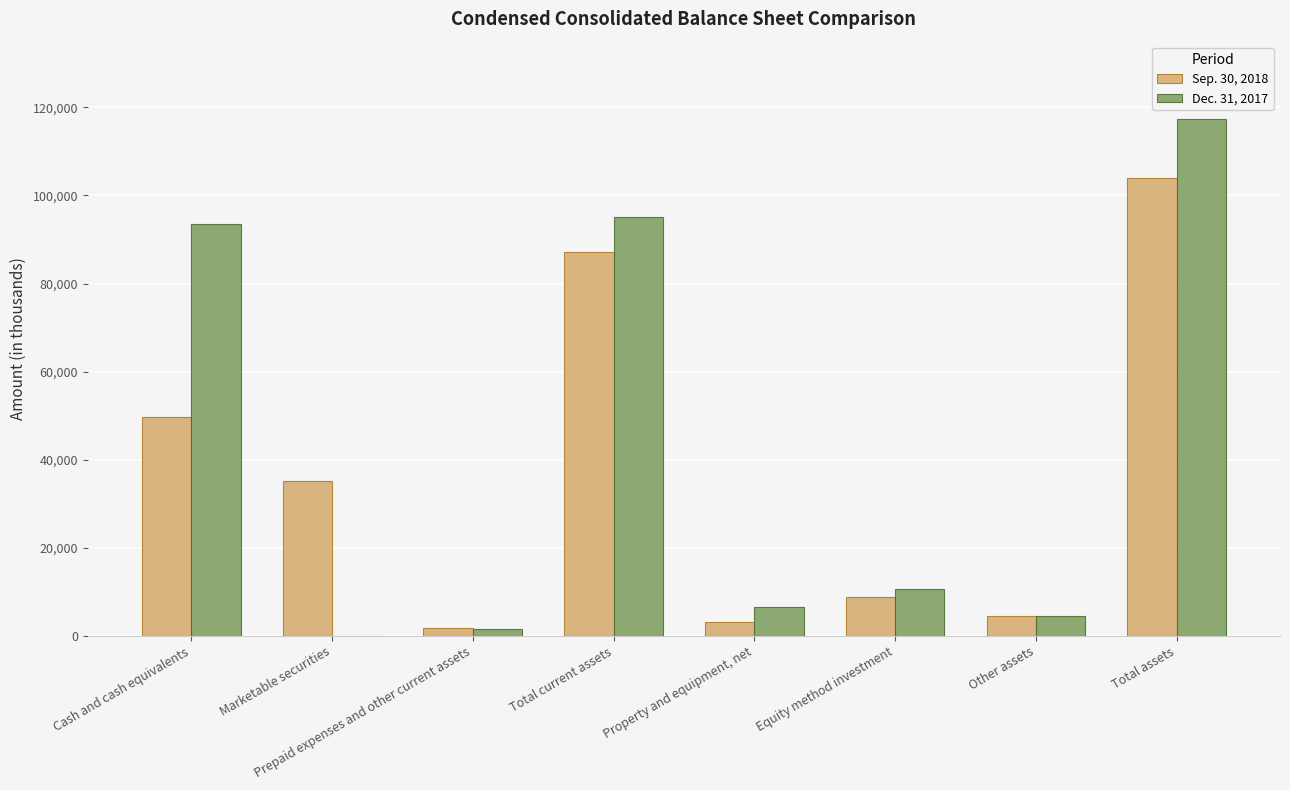

Between Cash and cash equivalents and Total current assets, which series saw the biggest shift?

Sep. 30, 2018